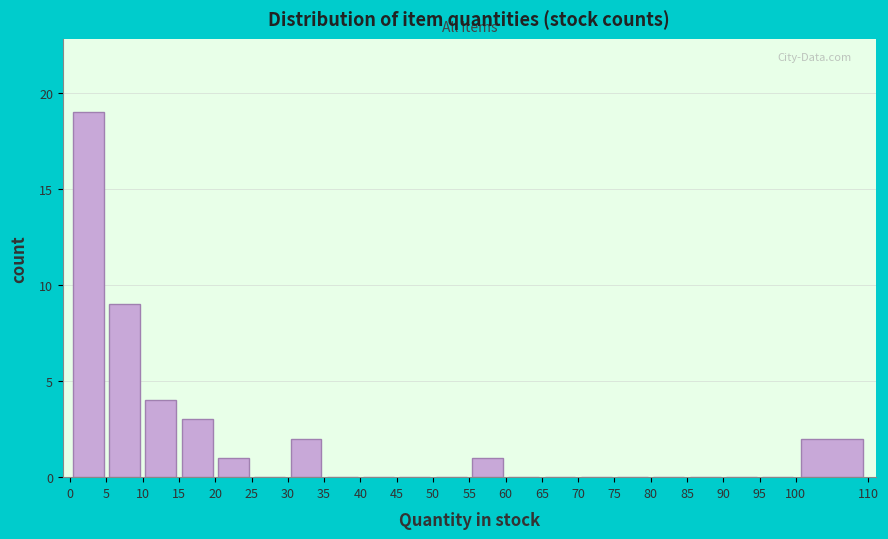

Over which range of the x-axis is the bar tallest?

0 to 5